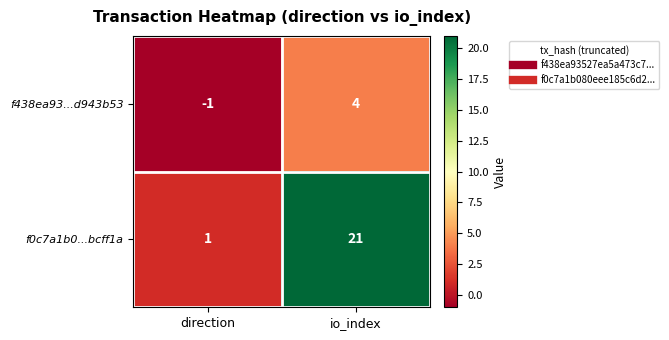

What is the sum of all f0c7a1b0...bcff1a values?

22